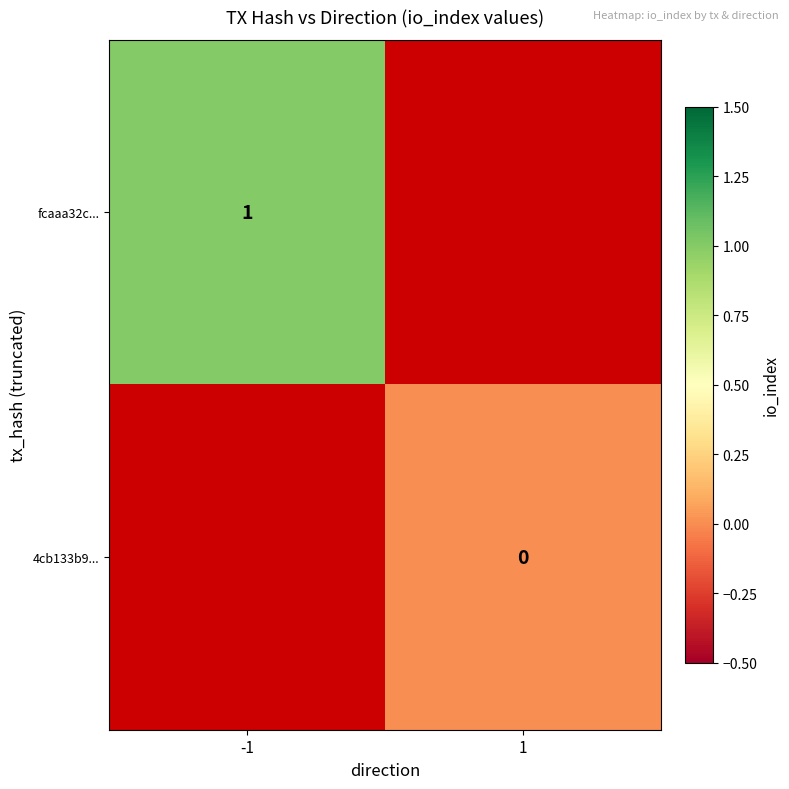

True or false: fcaaa32c... has a value of 1.5 at -1.

False